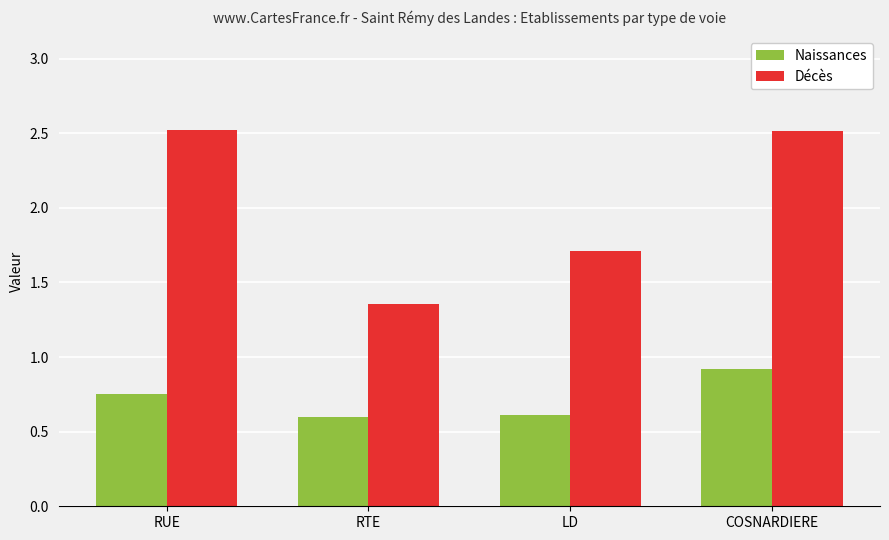

What is the difference between the highest and lowest values at LD?

1.1